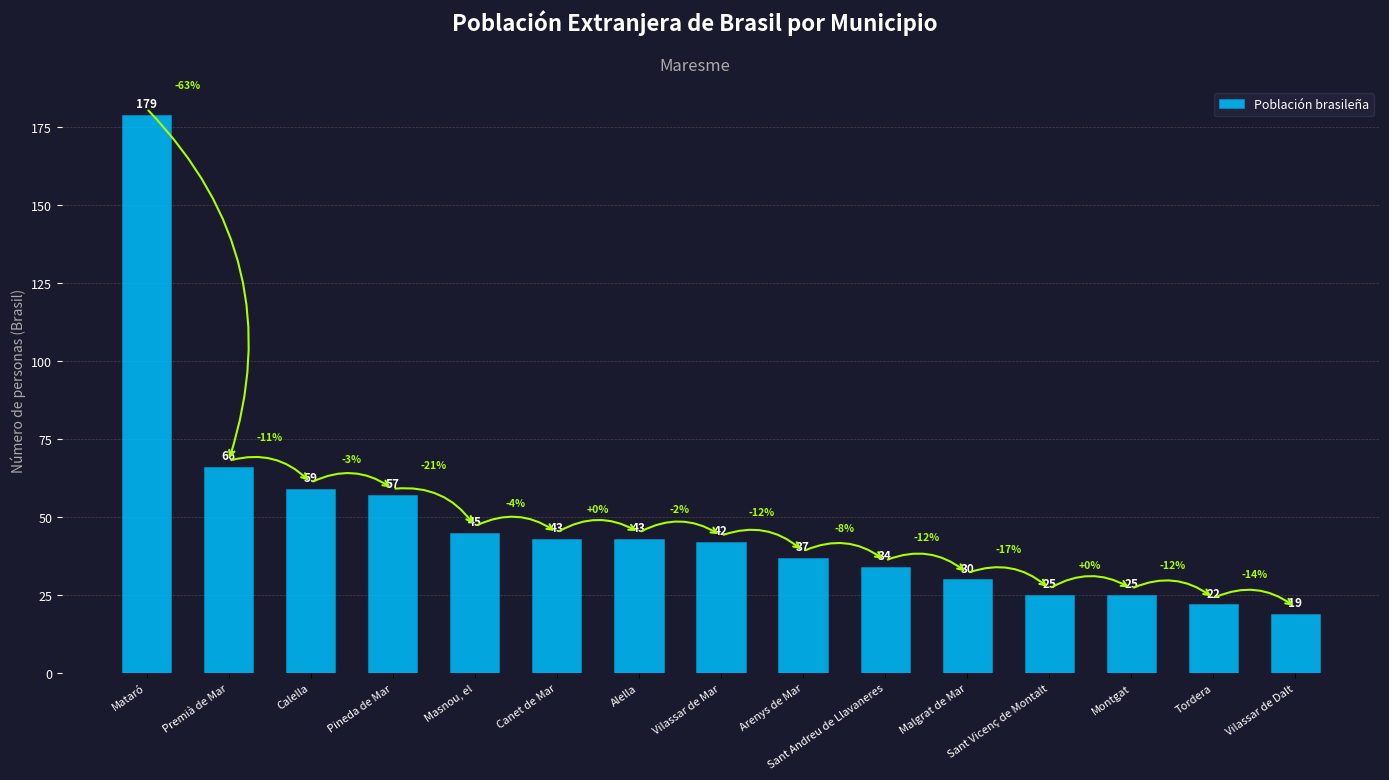

What is the label of the 10th bar from the left?

Sant Andreu de Llavaneres